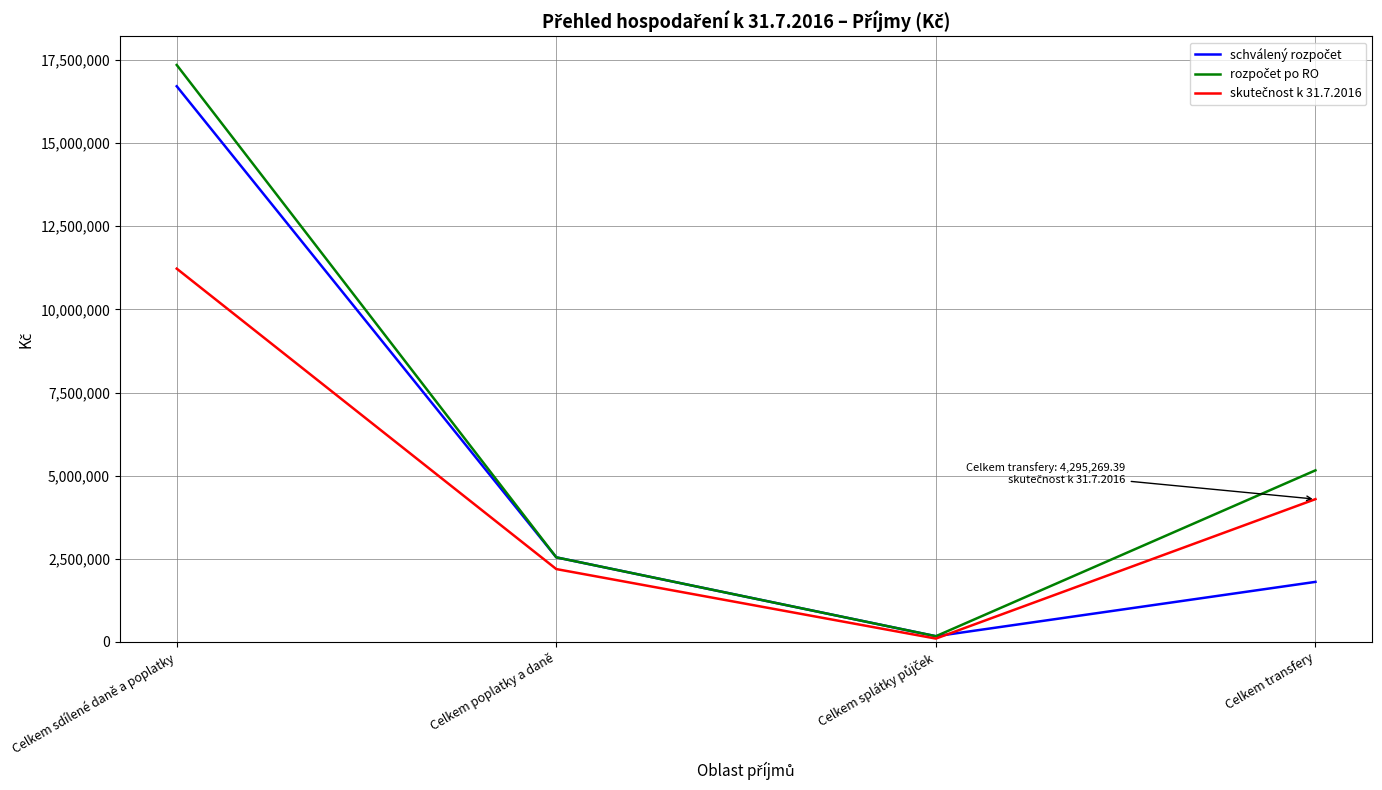

What is the maximum value shown in the chart?

17350810.0